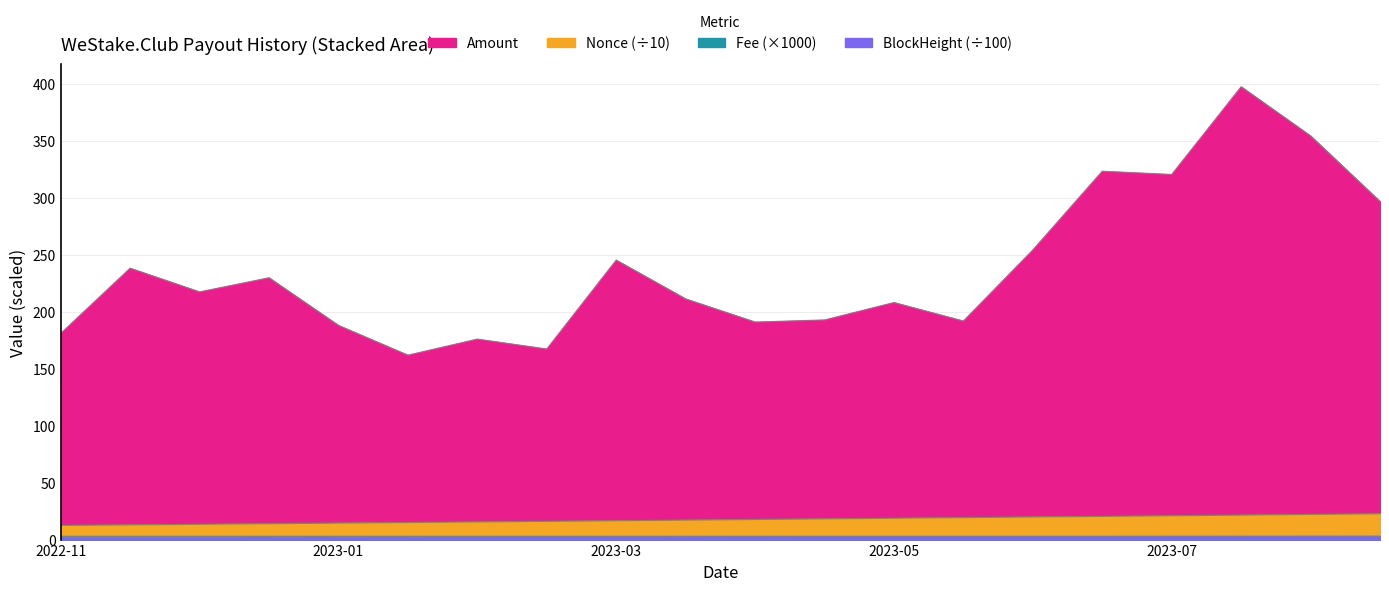

What is the greatest value displayed?

397.8